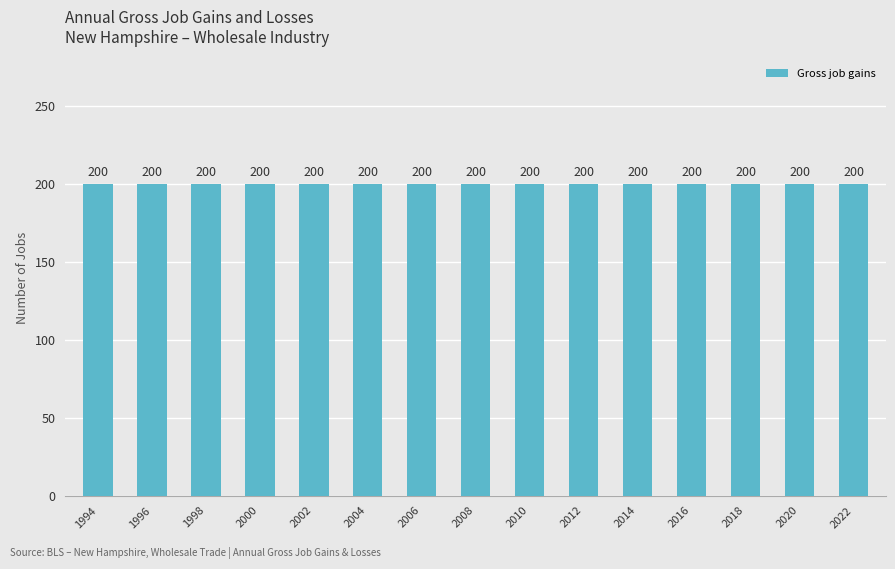

Between 2004 and 2010, which series saw the biggest shift?

Gross job gains